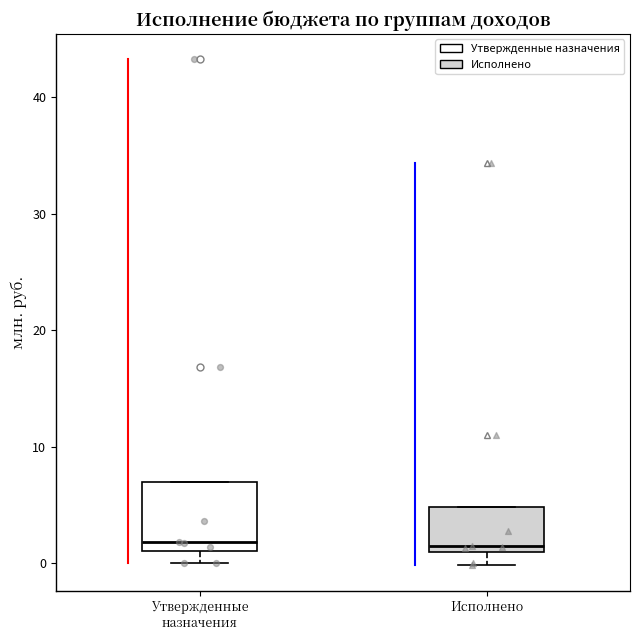

Reading left to right, read every box against the y-axis: the position of its median line, the range the box covers, and the ends of its whiskers. The values are not printed on the chart, so give them approximately, as read against the axis.

Утвержденные назначения: median 2, box 1 to 7, whiskers 0 to 7
Исполнено: median 1 (just above the box's lower edge), box 1 to 5, whiskers 0 to 5